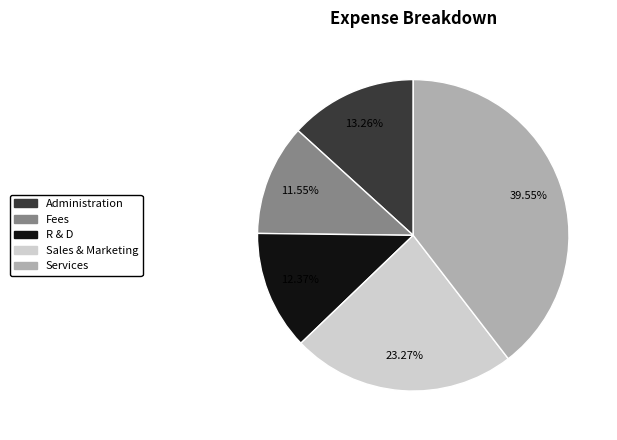

Is there any slice that represents more than half of the pie?

No